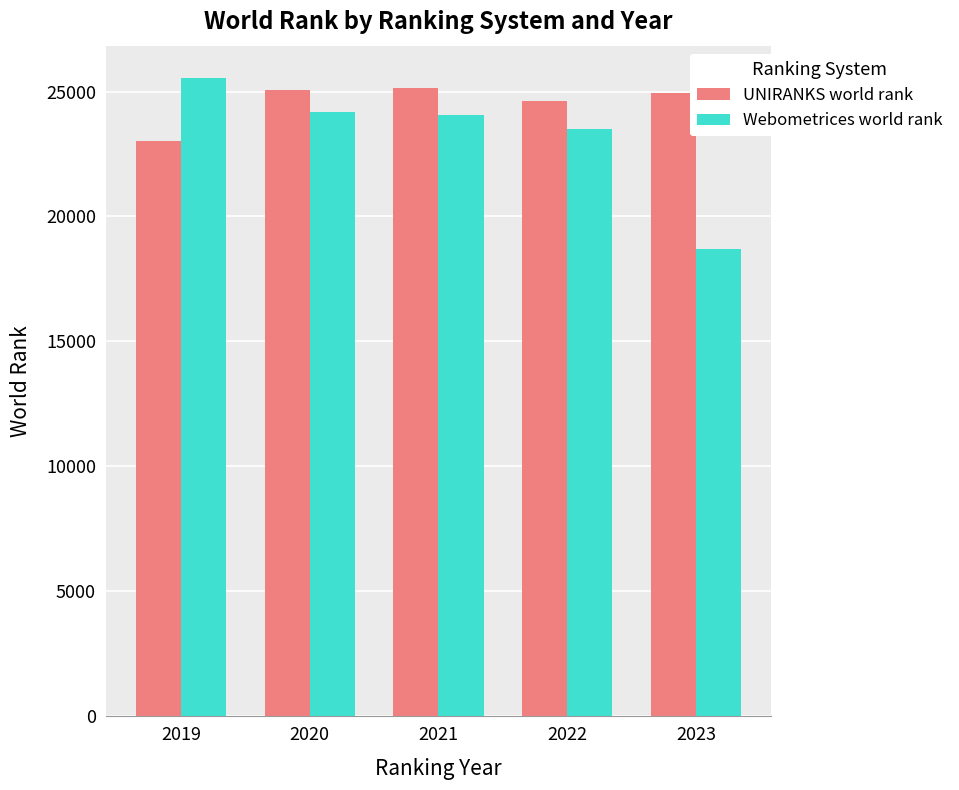

At 2021, list the series in order from largest to smallest.

UNIRANKS world rank, Webometrices world rank